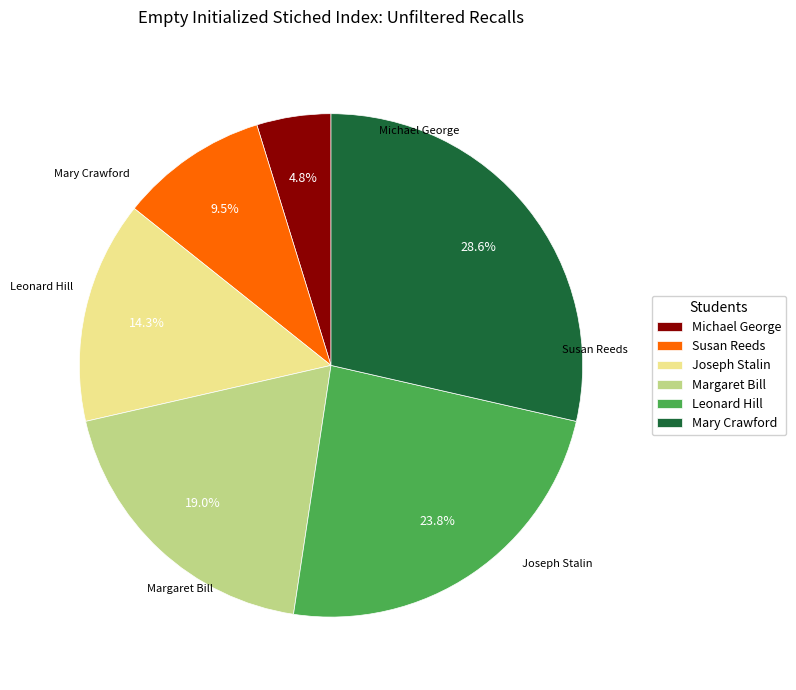

The Joseph Stalin slice represents 14% of the pie. True or false?

True